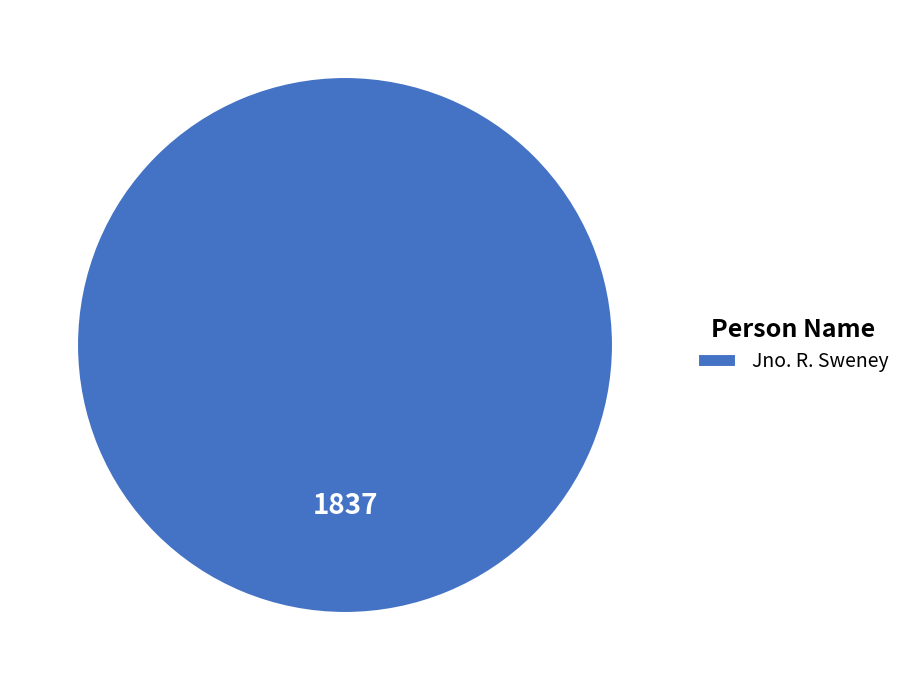

Rank the categories by value from lowest to highest.

Jno. R. Sweney